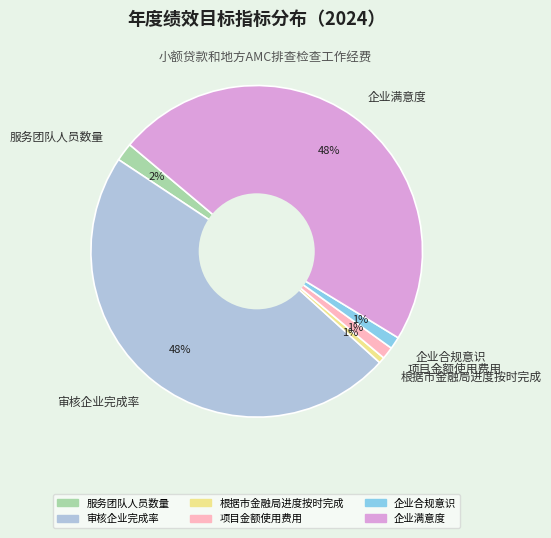

Between 项目金额使用费用 and 服务团队人员数量, which is larger?

服务团队人员数量